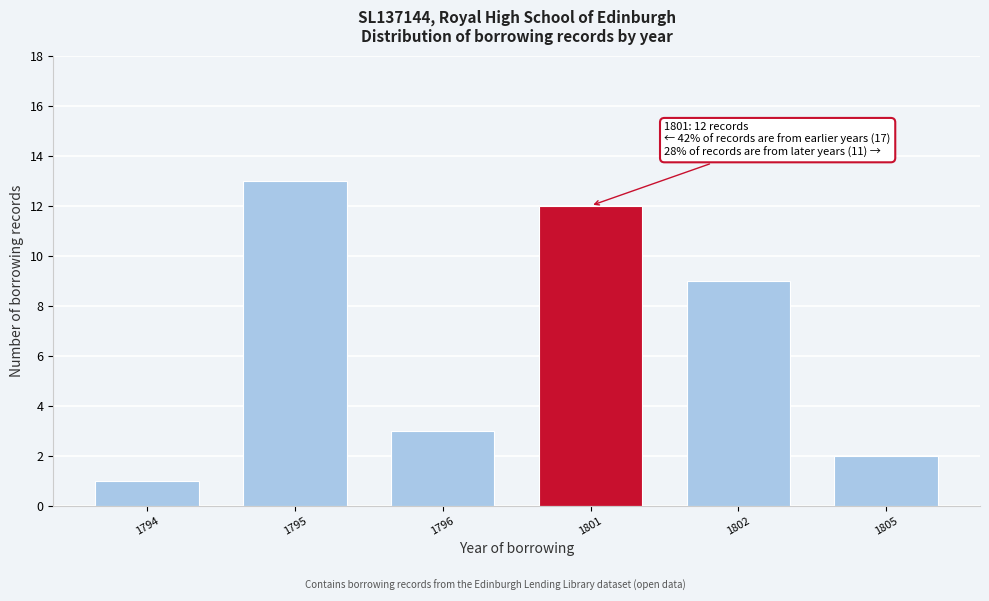

Reading right to left, extract all data points from this chart.

1805=2	1802=9	1801=12	1796=3	1795=13	1794=1